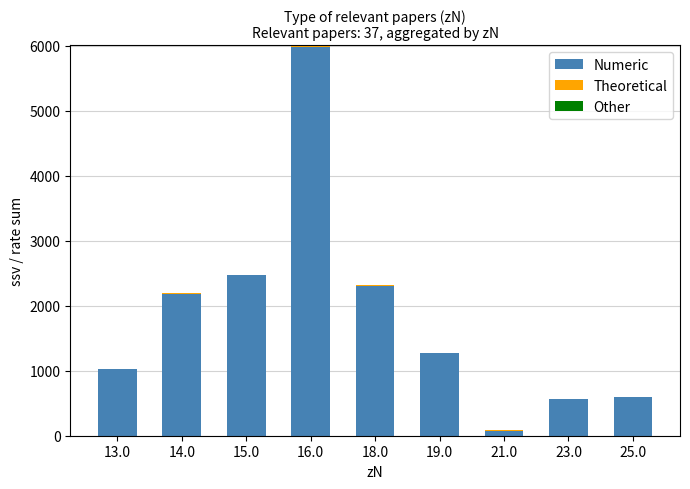

Does the chart contain stacked bars?

Yes